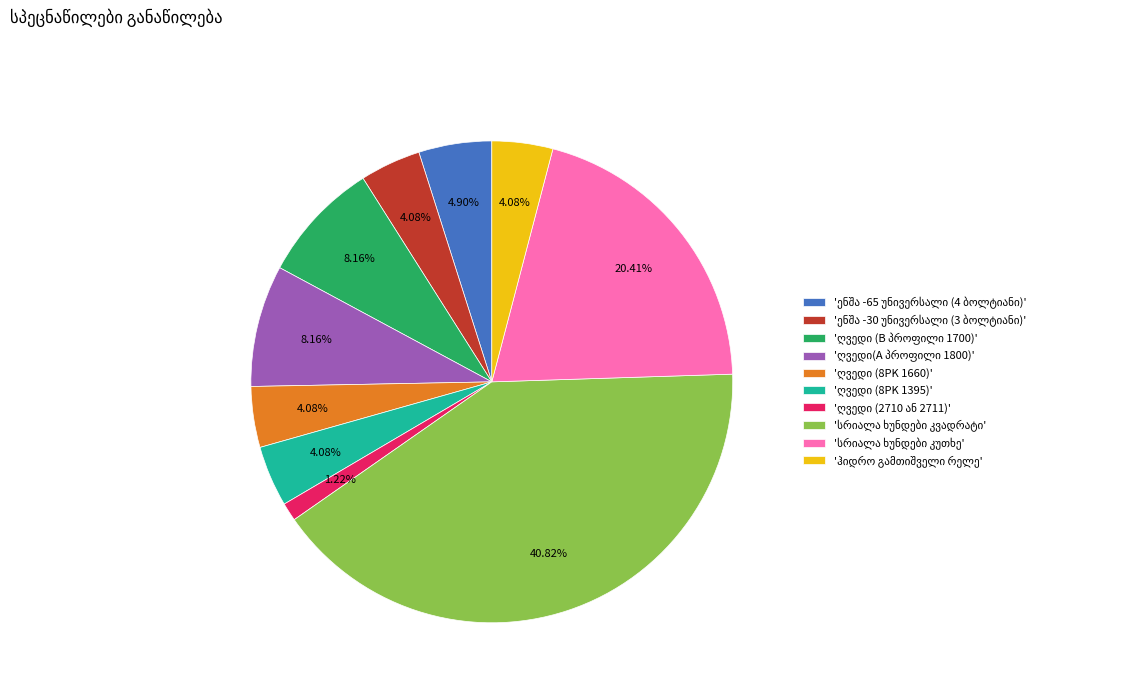

Is there any slice that represents more than half of the pie?

No